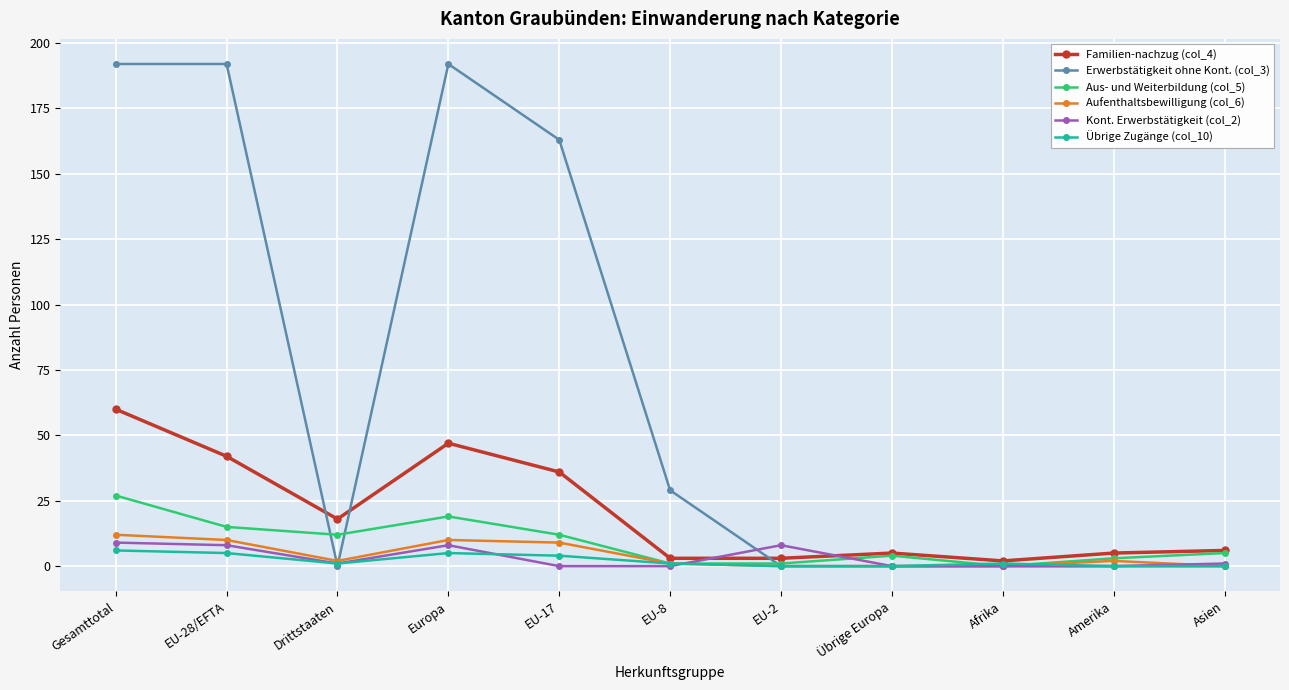

The Erwerbstätigkeit ohne Kont. (col_3) series shows 96 at EU-17. True or false?

False